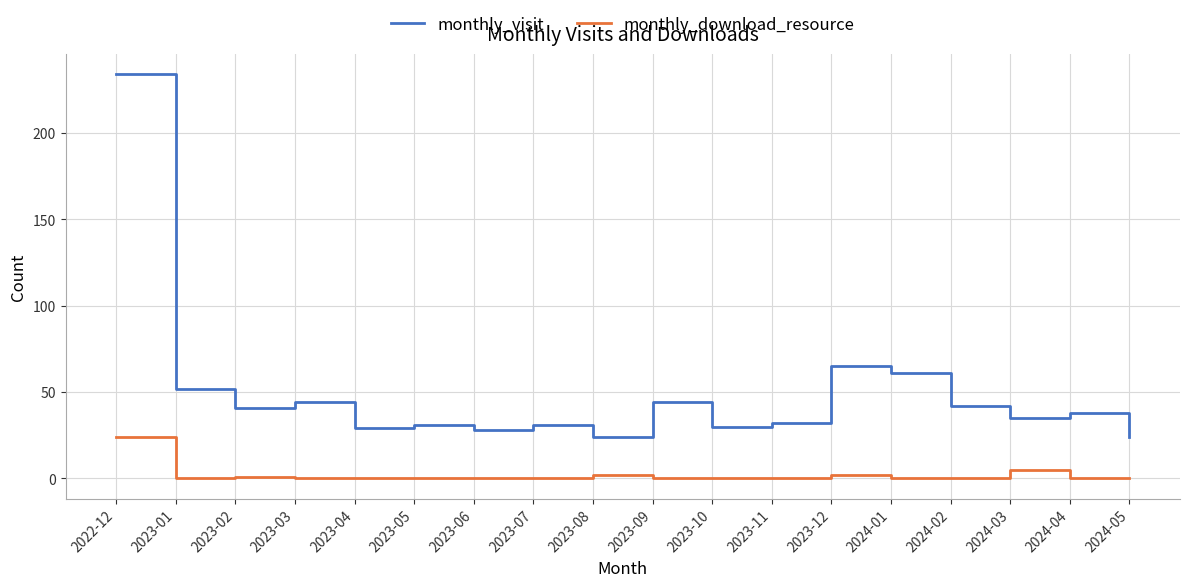

Which series changed the most between 2023-02 and 2023-05?

monthly_visit